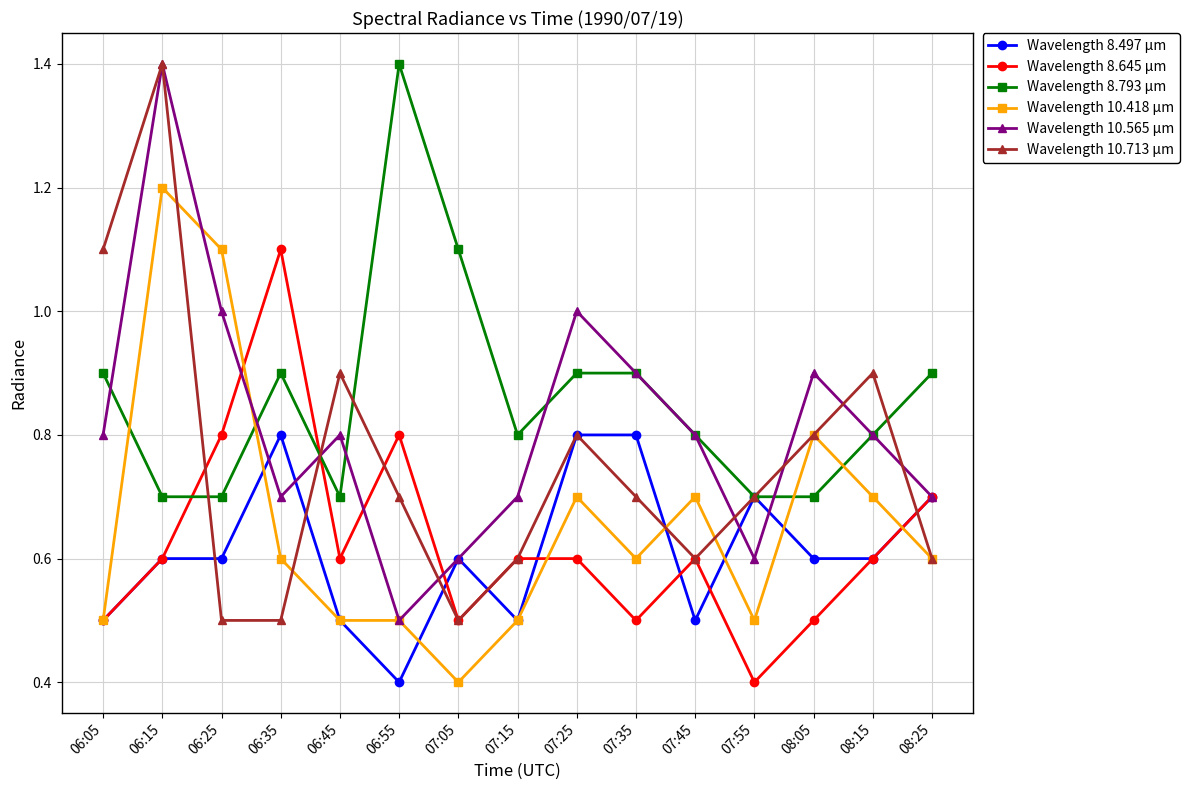

Where is Wavelength 8.645 µm nearest to the value 0?

07:55